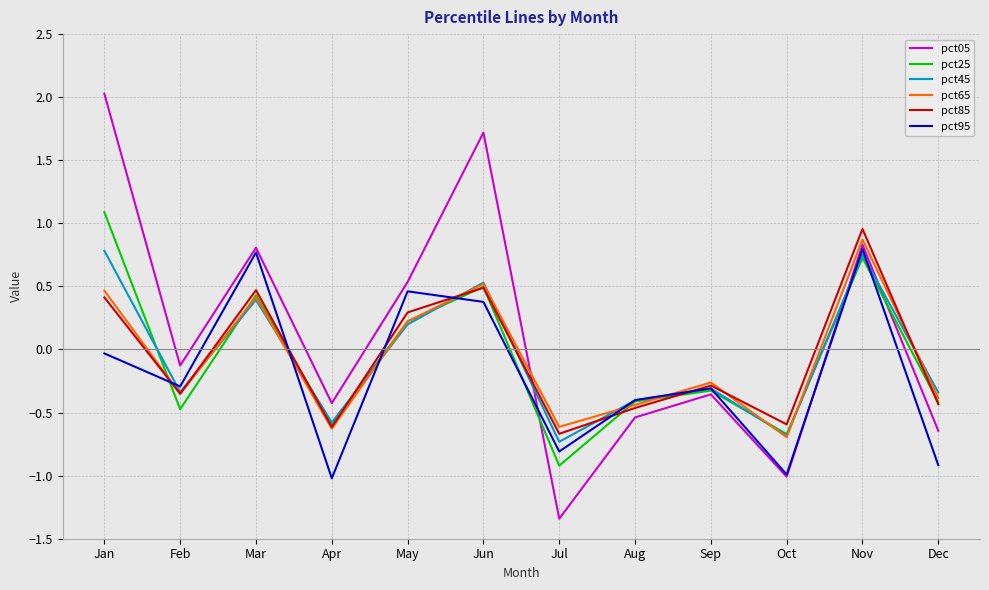

Which series has the largest total across all categories?

pct05